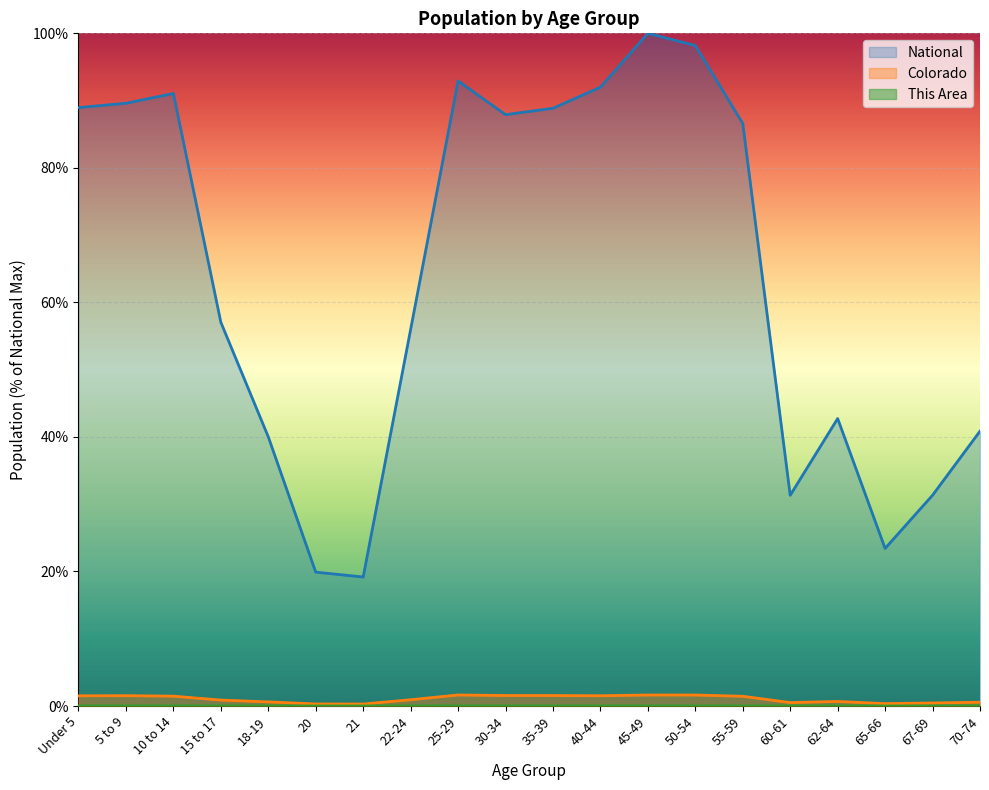

What is the maximum value for National?

100.0